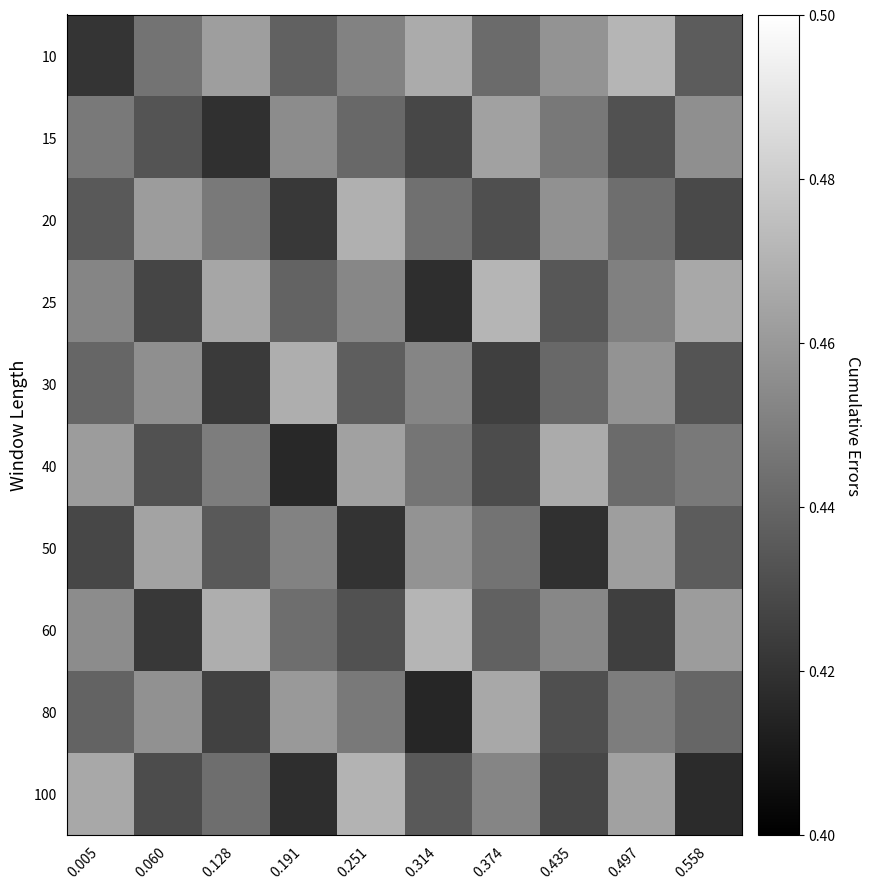

Reading left to right, list all the values displayed in this chart.

10: 0.005=0.4	0.060=0.4	0.128=0.5	0.191=0.4	0.251=0.5	0.314=0.5	0.374=0.4	0.435=0.5	0.497=0.5	0.558=0.4
15: 0.005=0.4	0.060=0.4	0.128=0.4	0.191=0.5	0.251=0.4	0.314=0.4	0.374=0.5	0.435=0.4	0.497=0.4	0.558=0.5
20: 0.005=0.4	0.060=0.5	0.128=0.4	0.191=0.4	0.251=0.5	0.314=0.4	0.374=0.4	0.435=0.5	0.497=0.4	0.558=0.4
25: 0.005=0.5	0.060=0.4	0.128=0.5	0.191=0.4	0.251=0.5	0.314=0.4	0.374=0.5	0.435=0.4	0.497=0.5	0.558=0.5
30: 0.005=0.4	0.060=0.5	0.128=0.4	0.191=0.5	0.251=0.4	0.314=0.5	0.374=0.4	0.435=0.4	0.497=0.5	0.558=0.4
40: 0.005=0.5	0.060=0.4	0.128=0.4	0.191=0.4	0.251=0.5	0.314=0.4	0.374=0.4	0.435=0.5	0.497=0.4	0.558=0.4
50: 0.005=0.4	0.060=0.5	0.128=0.4	0.191=0.5	0.251=0.4	0.314=0.5	0.374=0.4	0.435=0.4	0.497=0.5	0.558=0.4
60: 0.005=0.5	0.060=0.4	0.128=0.5	0.191=0.4	0.251=0.4	0.314=0.5	0.374=0.4	0.435=0.5	0.497=0.4	0.558=0.5
80: 0.005=0.4	0.060=0.5	0.128=0.4	0.191=0.5	0.251=0.4	0.314=0.4	0.374=0.5	0.435=0.4	0.497=0.4	0.558=0.4
100: 0.005=0.5	0.060=0.4	0.128=0.4	0.191=0.4	0.251=0.5	0.314=0.4	0.374=0.5	0.435=0.4	0.497=0.5	0.558=0.4